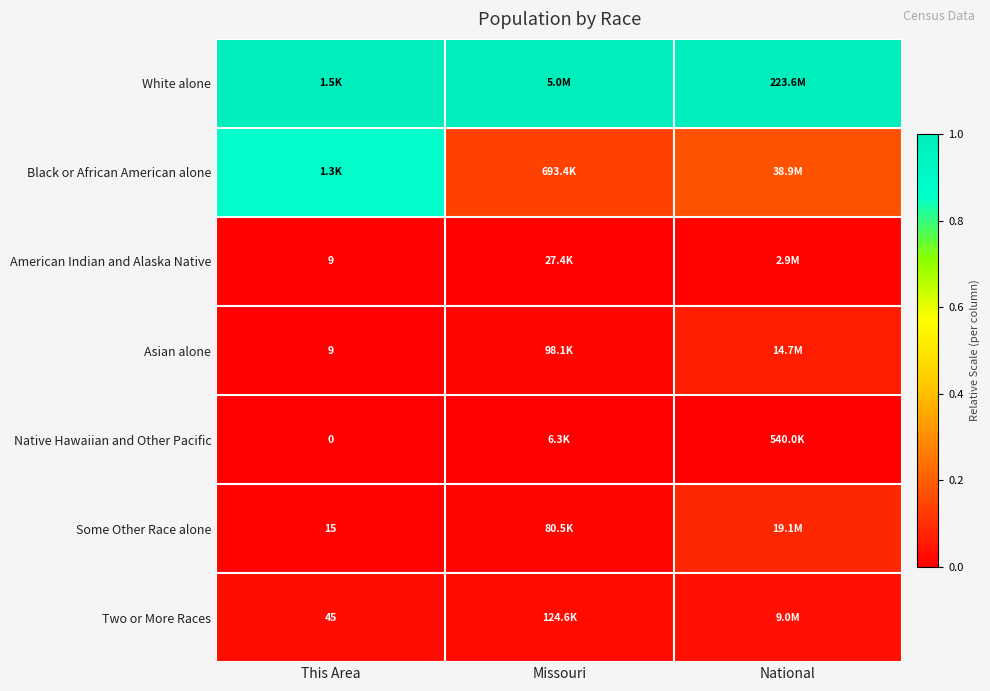

Is the value of Asian alone at This Area greater than the value of Native Hawaiian and Other Pacific at This Area?

Yes